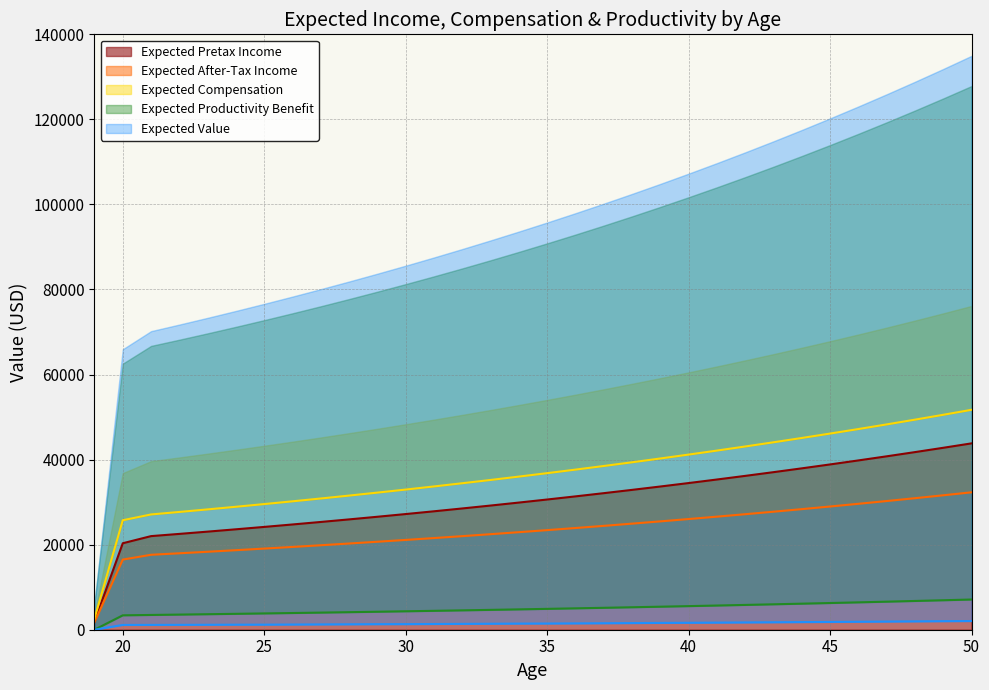

What is the sum of the Expected Compensation values at 23 and 45?

74414.9